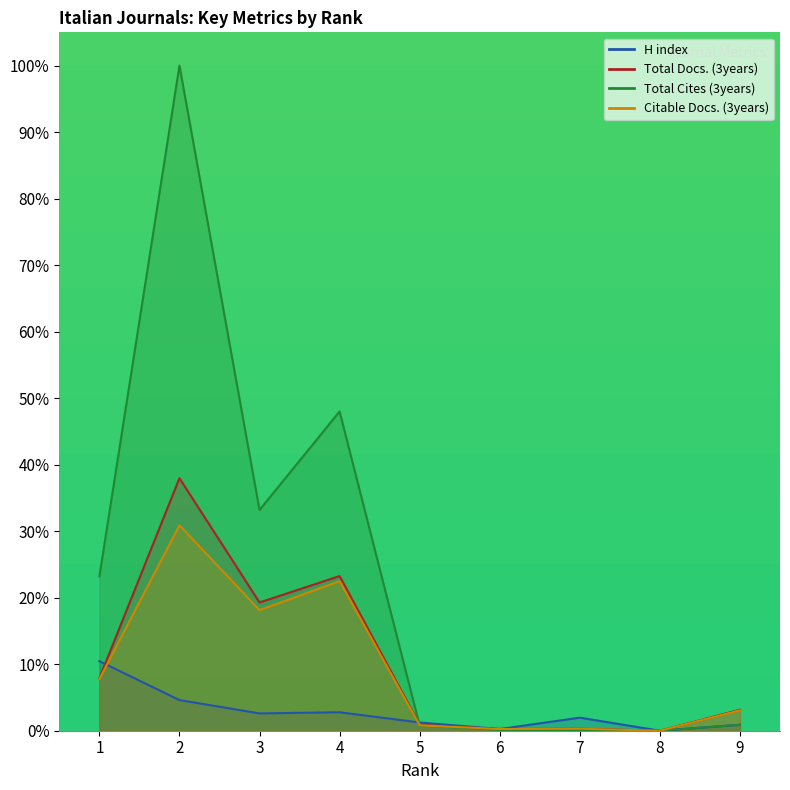

Is it true that Citable Docs. (3years) equals 0.8 at 5?

True